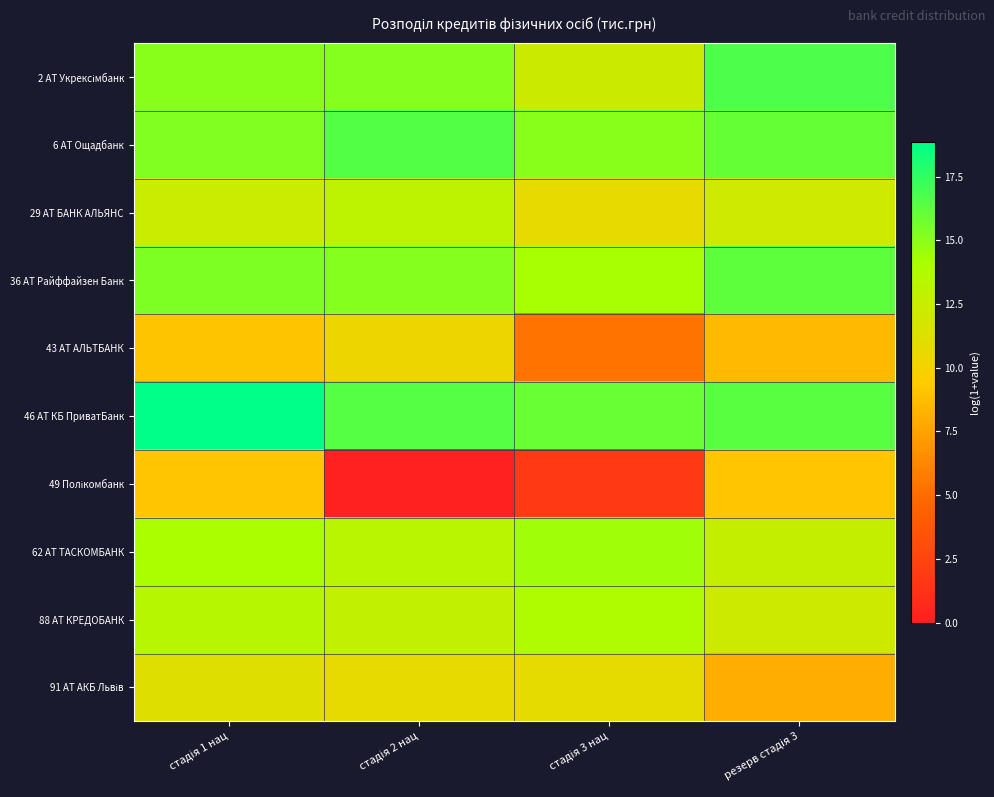

Which series has the largest total across all categories?

46 АТ КБ ПриватБанк